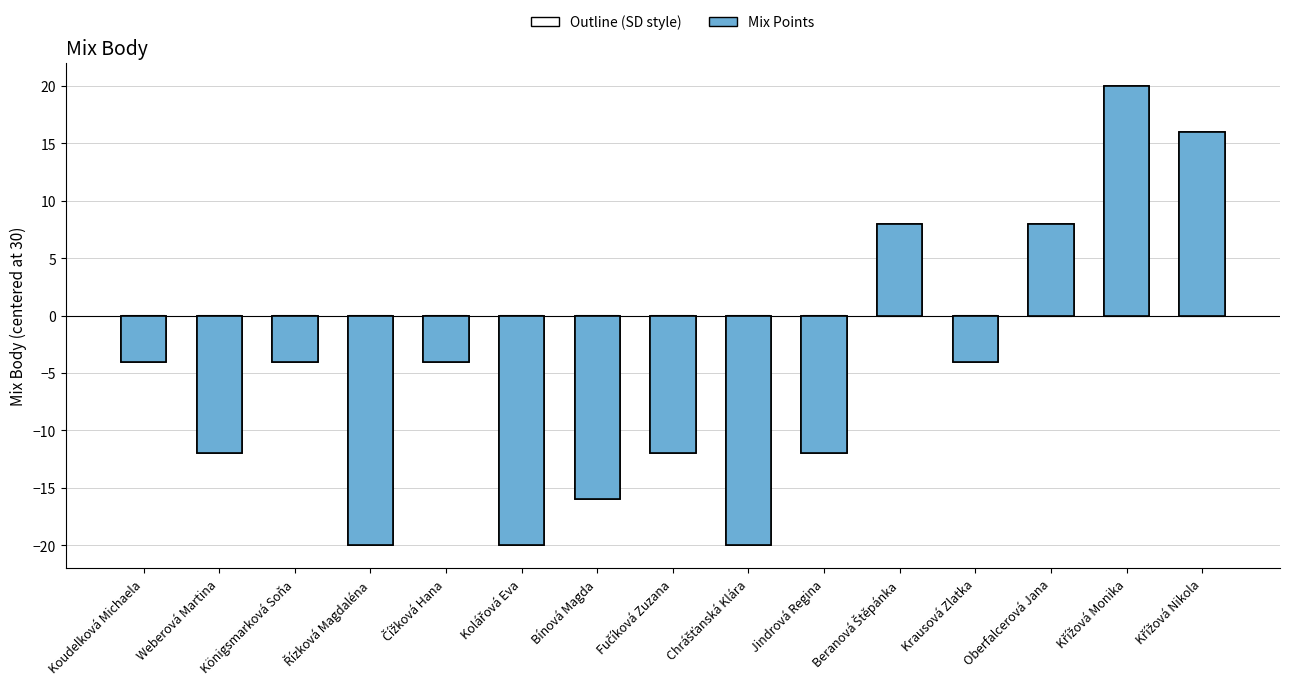

At which label is the value closest to 0?

Koudelková Michaela